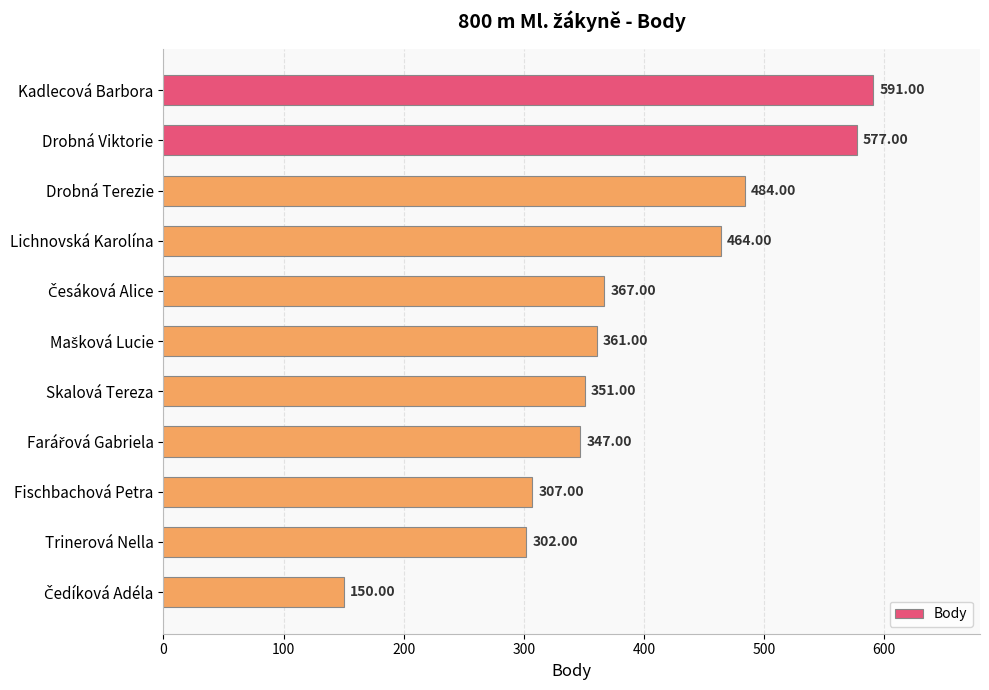

At which category does the chart reach its peak across all series?

Kadlecová Barbora